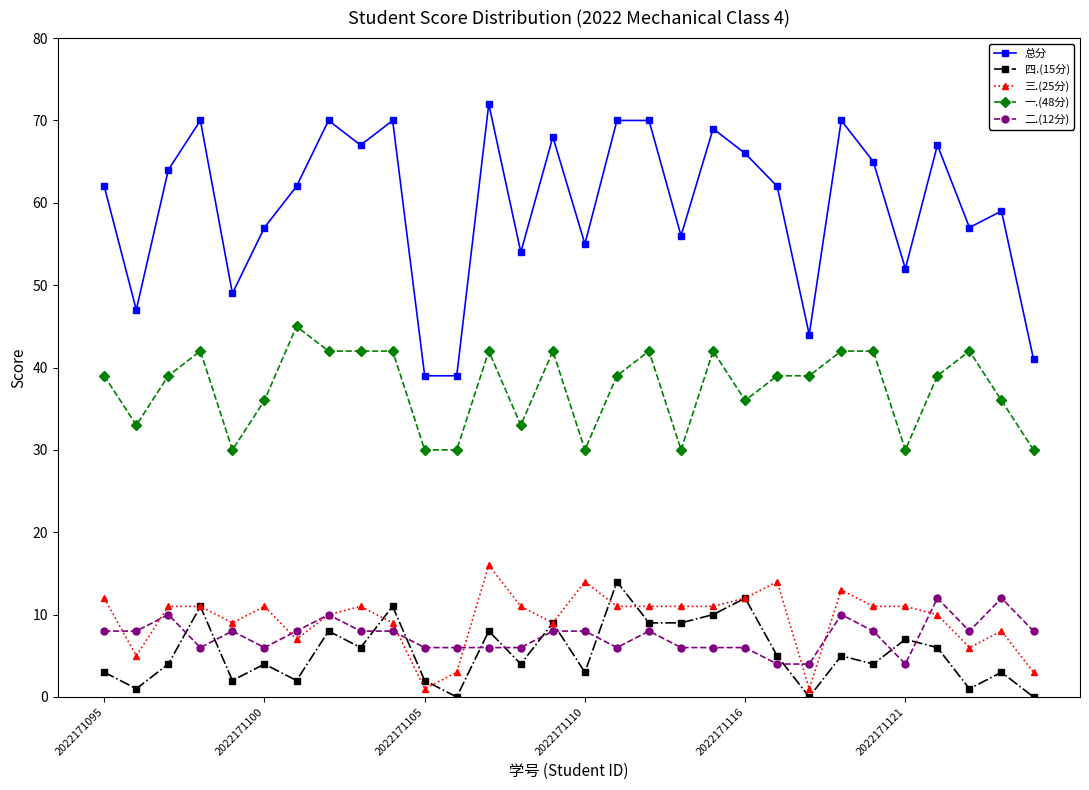

Is this an area chart (filled region under the line)?

No